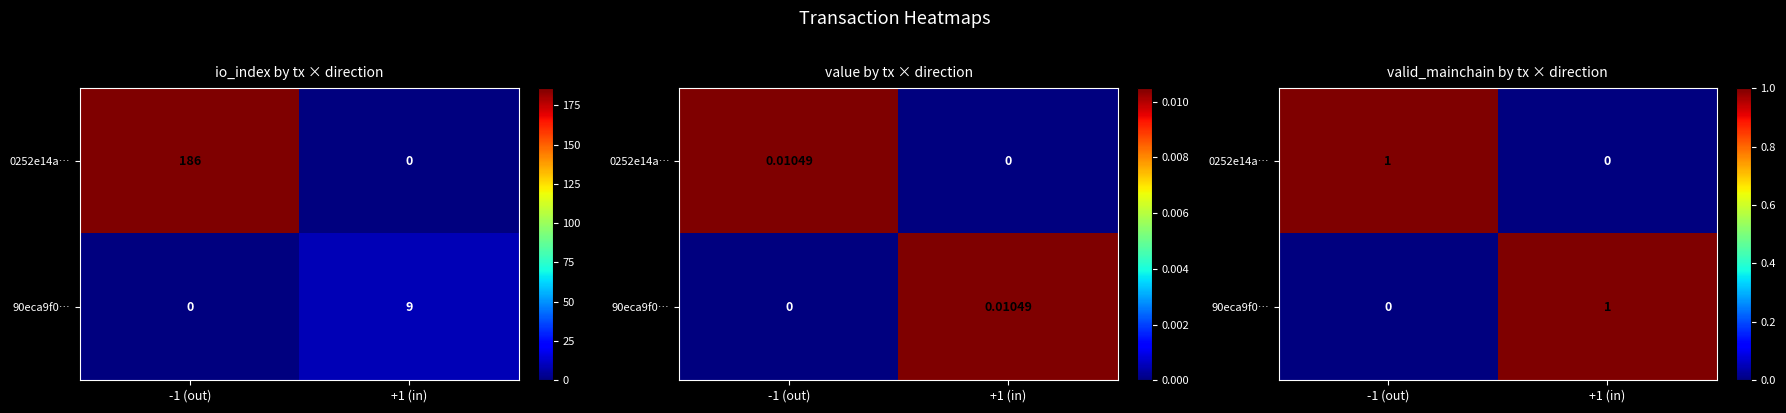

What is the spread (max minus min) of values at -1 (out)?

1